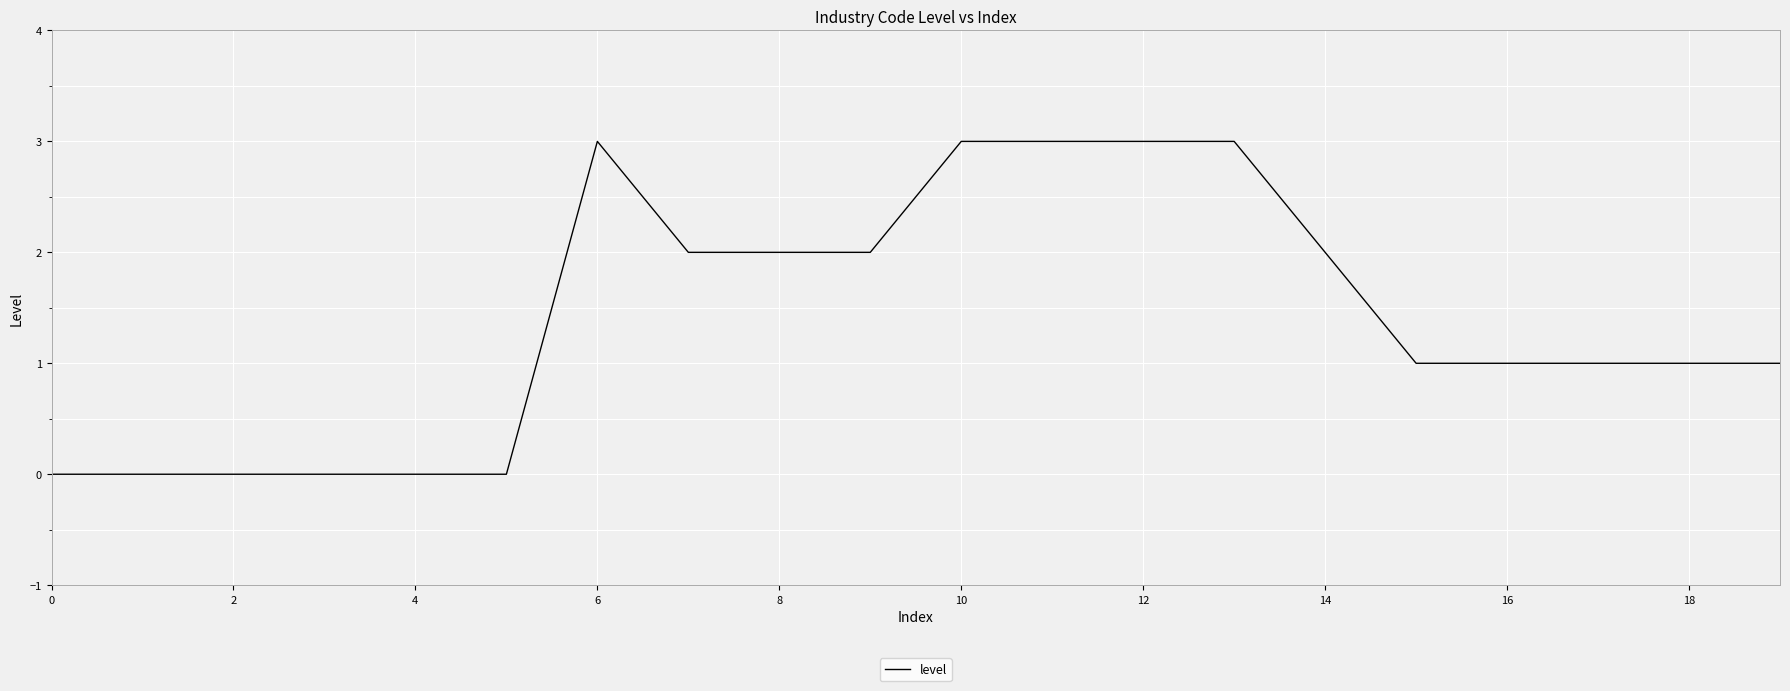

Reading left to right, list all the values displayed in this chart.

0	0	0	0	0	0	3	2	2	2	3	3	3	3	2	1	1	1	1	1